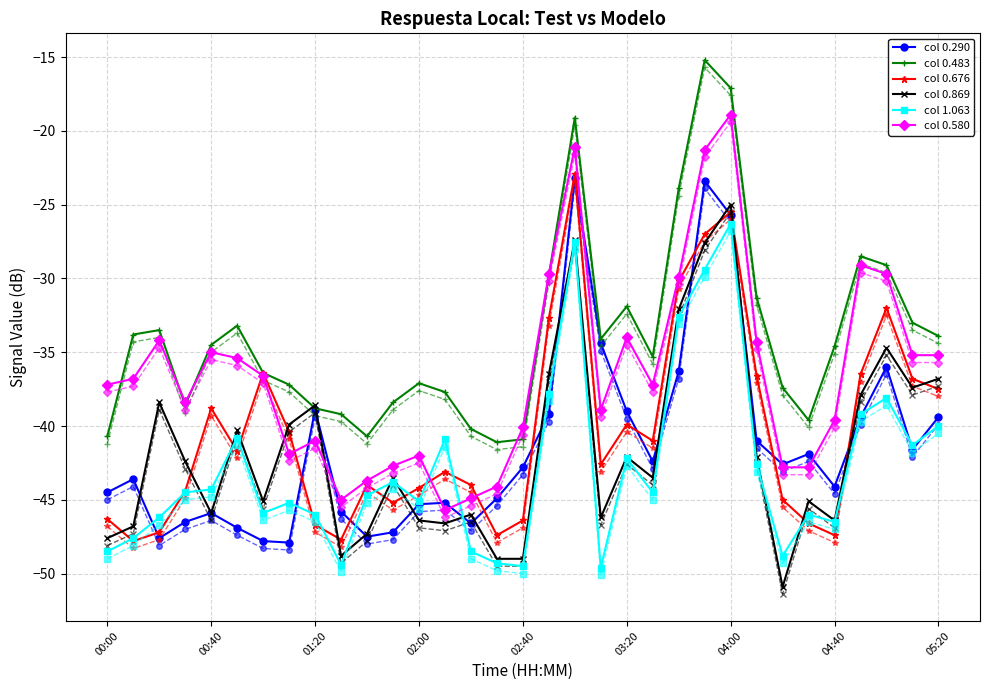

What is the sum of the col 0.869 values at 05:20 and 02:40?

-85.8